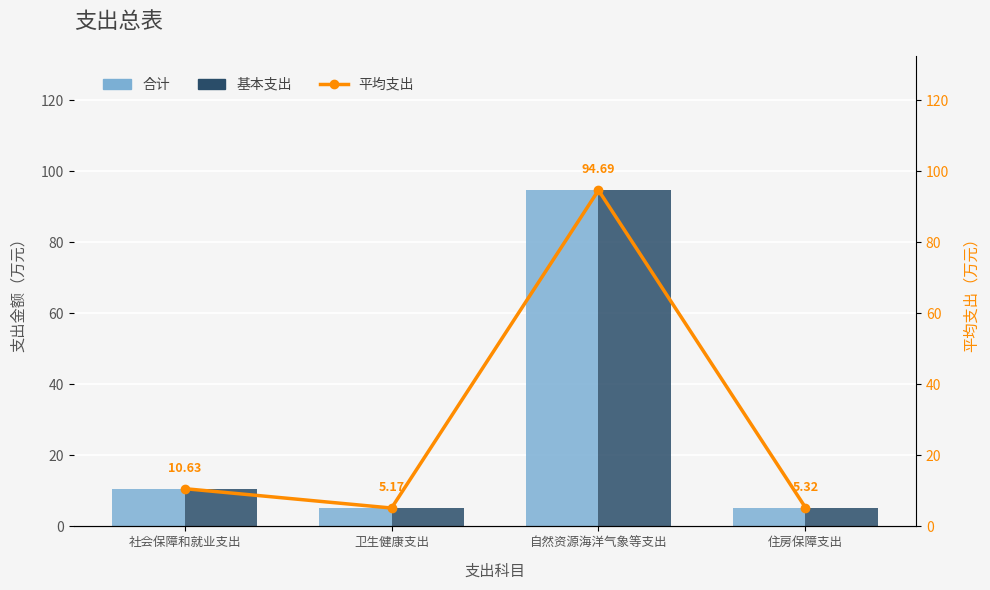

Are the bars horizontal?

No